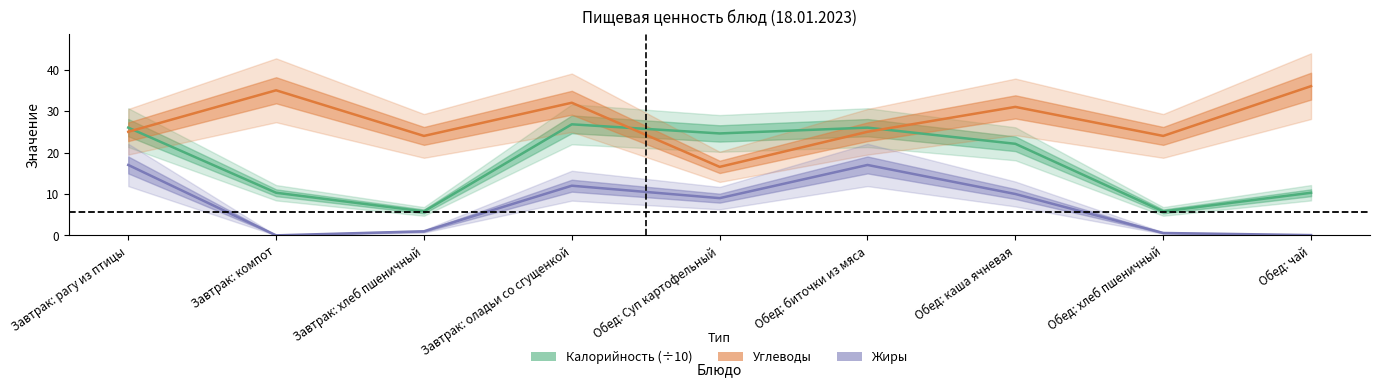

What is the value of the Жиры point at the 1st from the left?

17.0